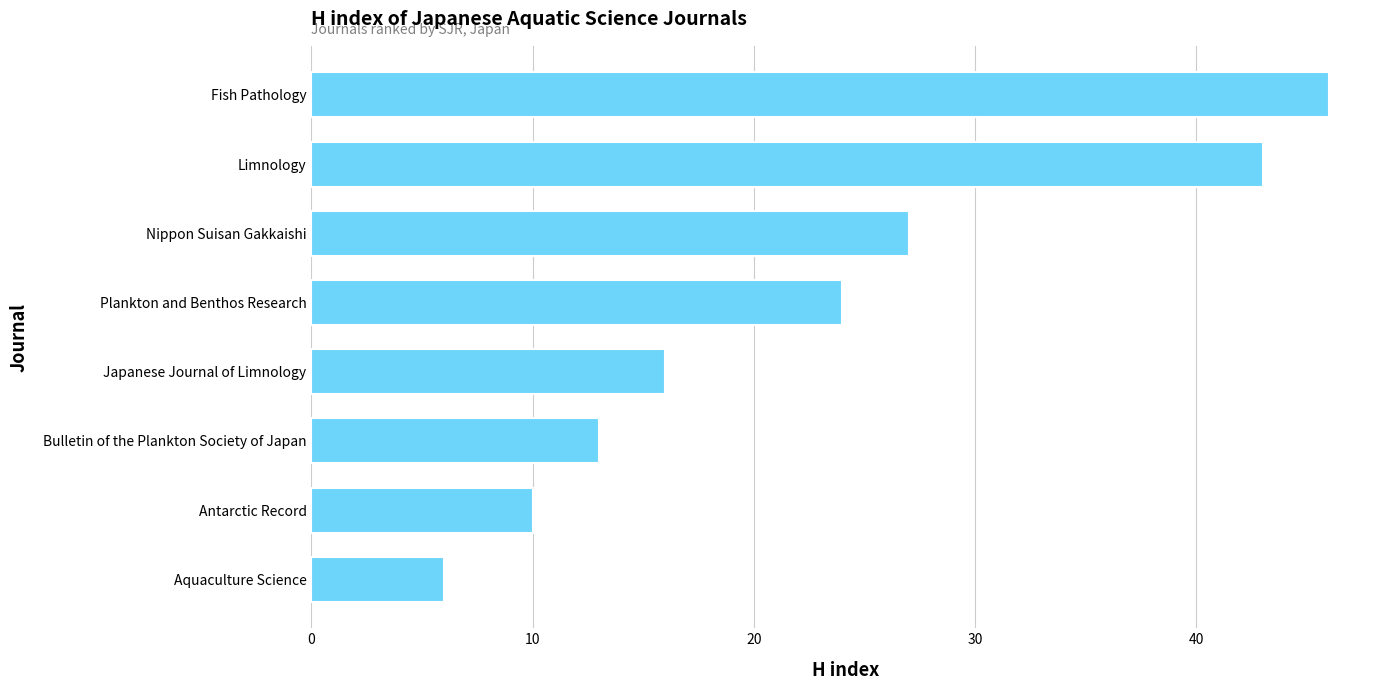

How many values are below 24?

4